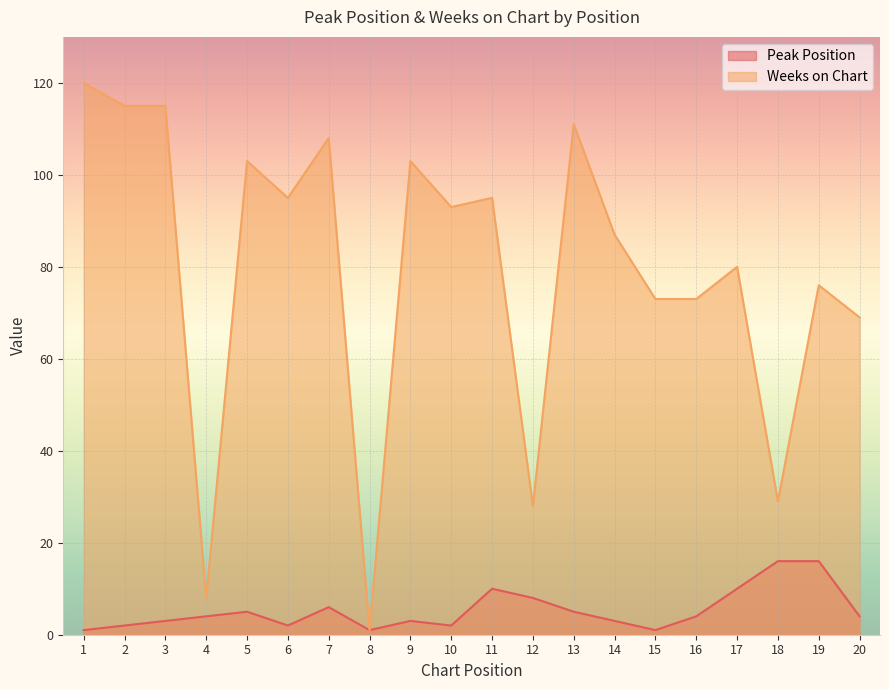

True or false: Weeks on Chart and Peak Position cross at least once.

False